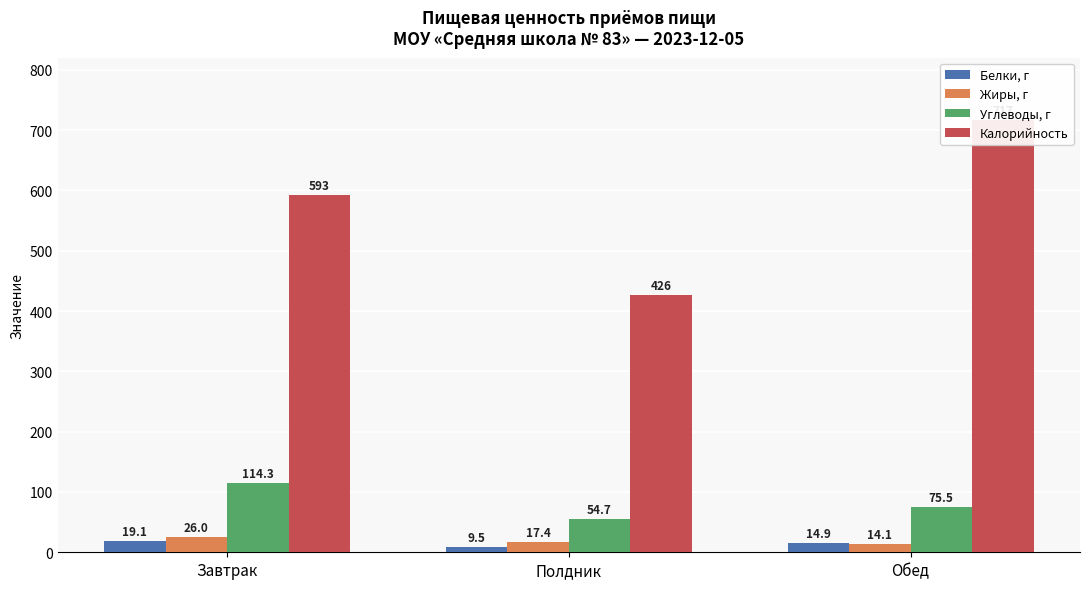

At which label does Белки, г first exceed 14?

Завтрак